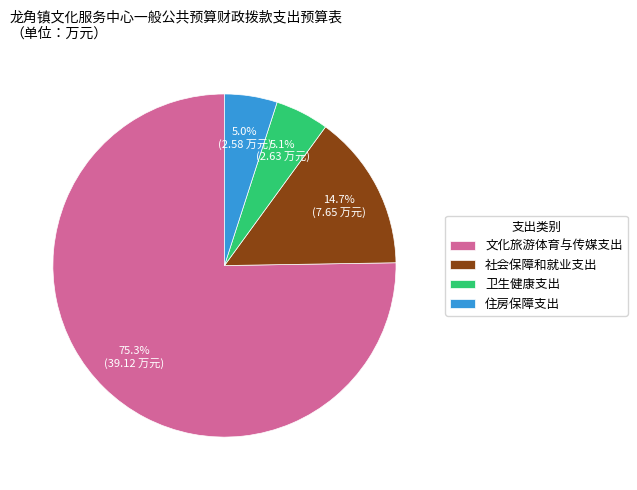

The 文化旅游体育与传媒支出 slice represents 82% of the pie. True or false?

False